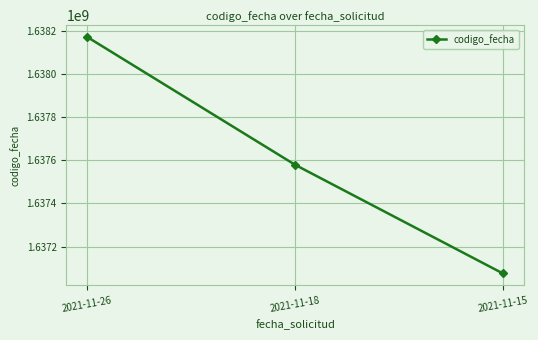

Reading right to left, what are all the values shown in this chart?

2021-11-15=1637075063	2021-11-18=1637578939	2021-11-26=1638171529